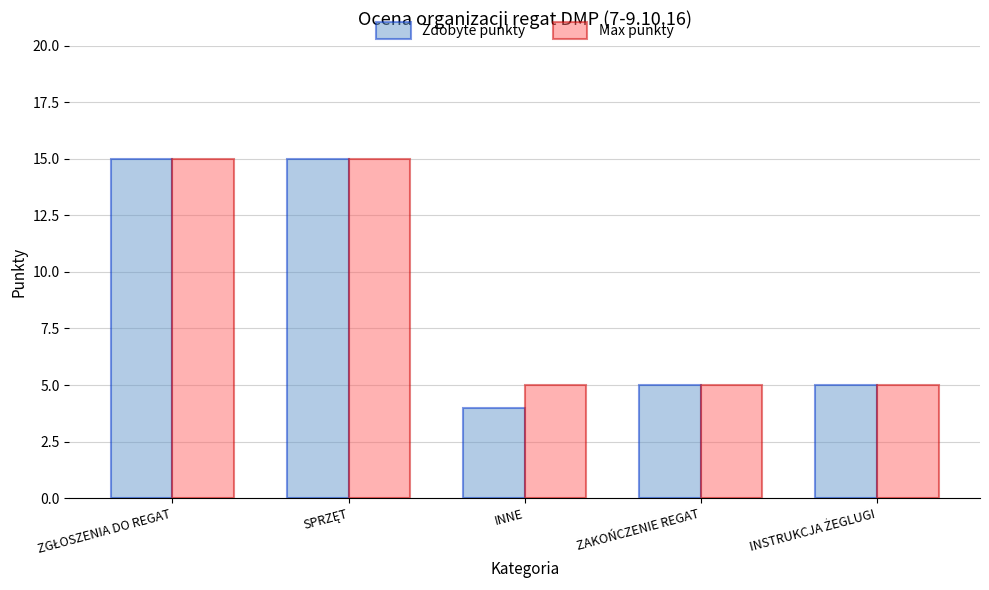

Which series has the widest spread of values?

Zdobyte punkty